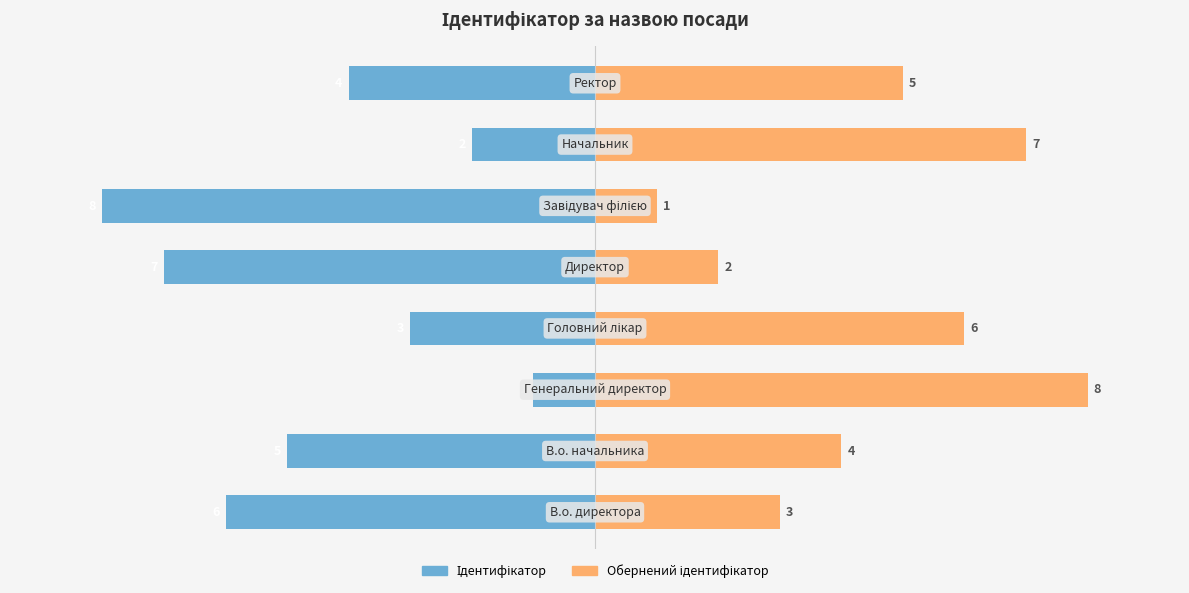

What are all the series names shown in the legend?

Ідентифікатор, Обернений ідентифікатор